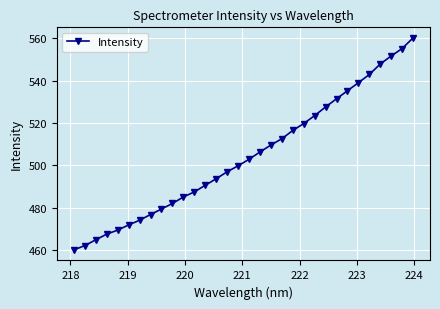

What is the smallest value displayed?

460.2